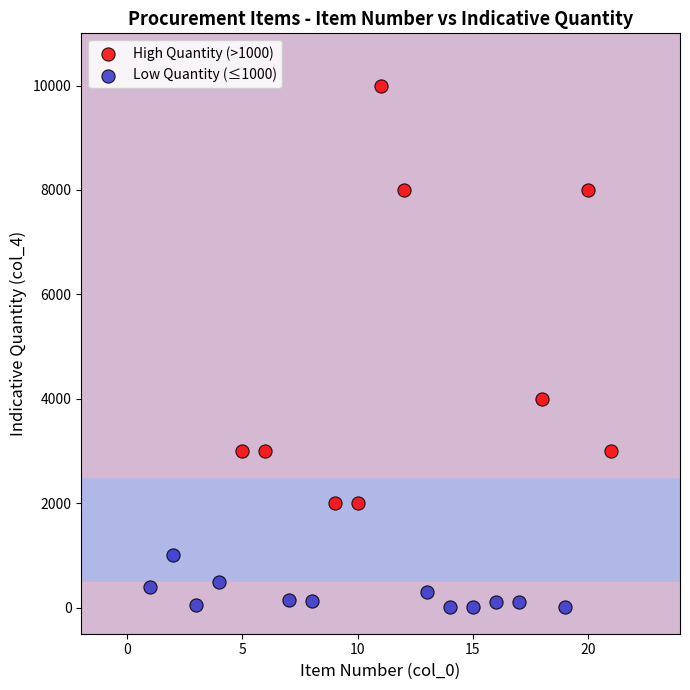

Which series reaches the maximum Y coordinate?

High Quantity (>1000)